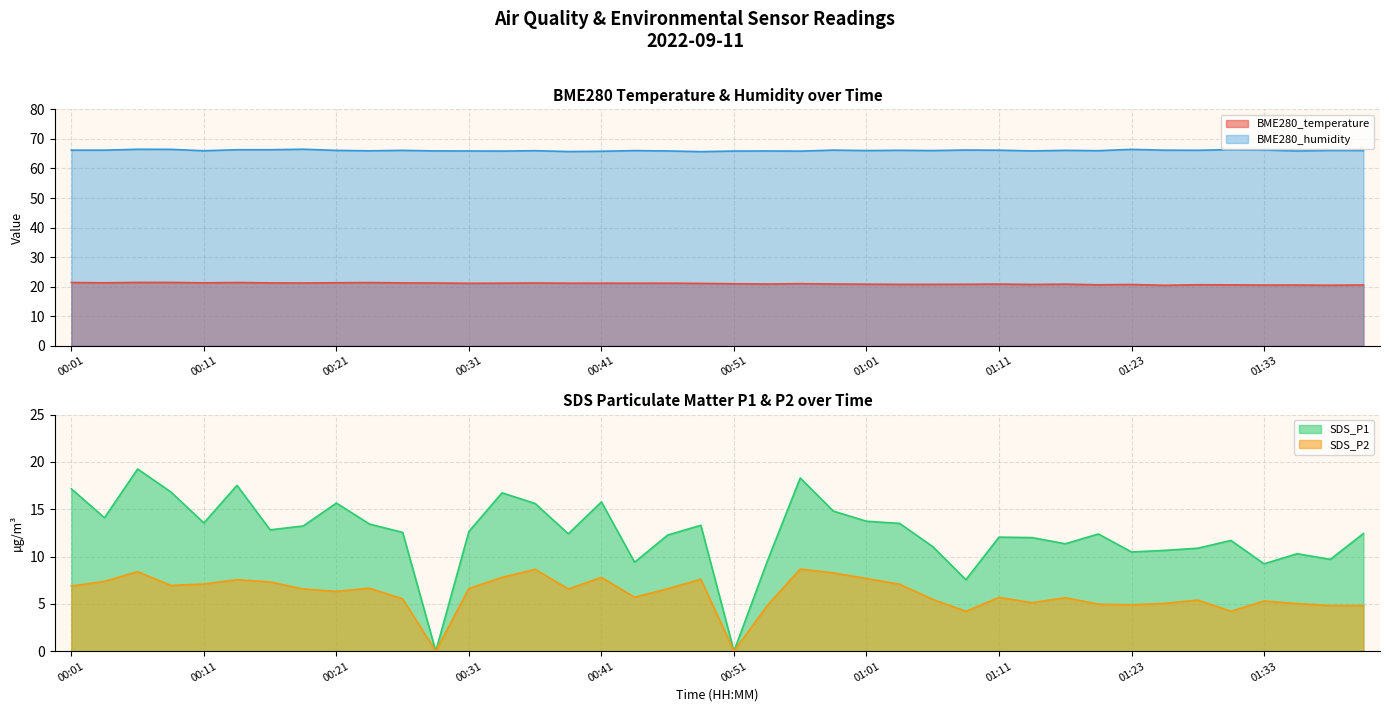

Does the chart have visible grid lines?

Yes